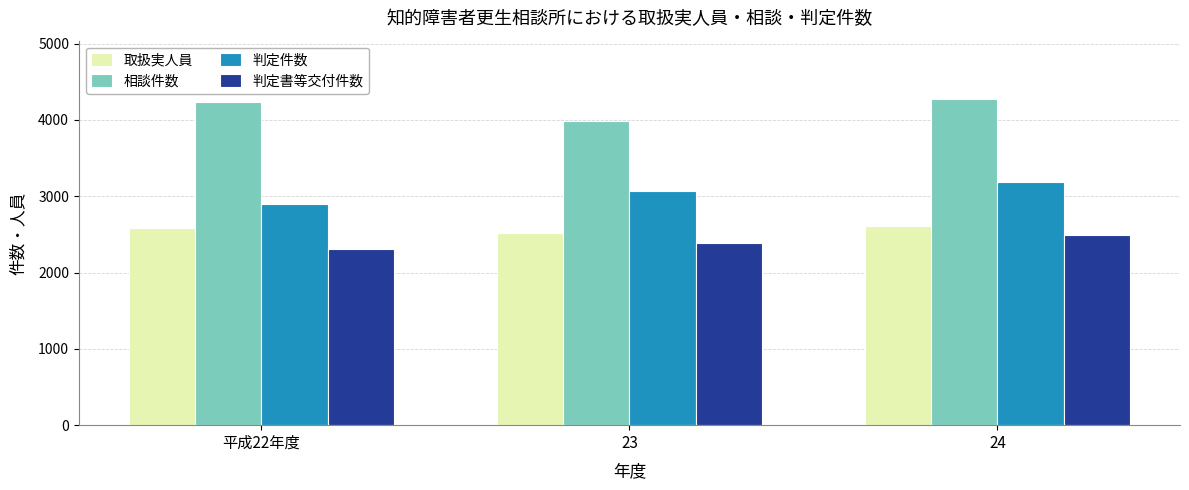

True or false: 判定件数 has a value of 3067 at 23.

True